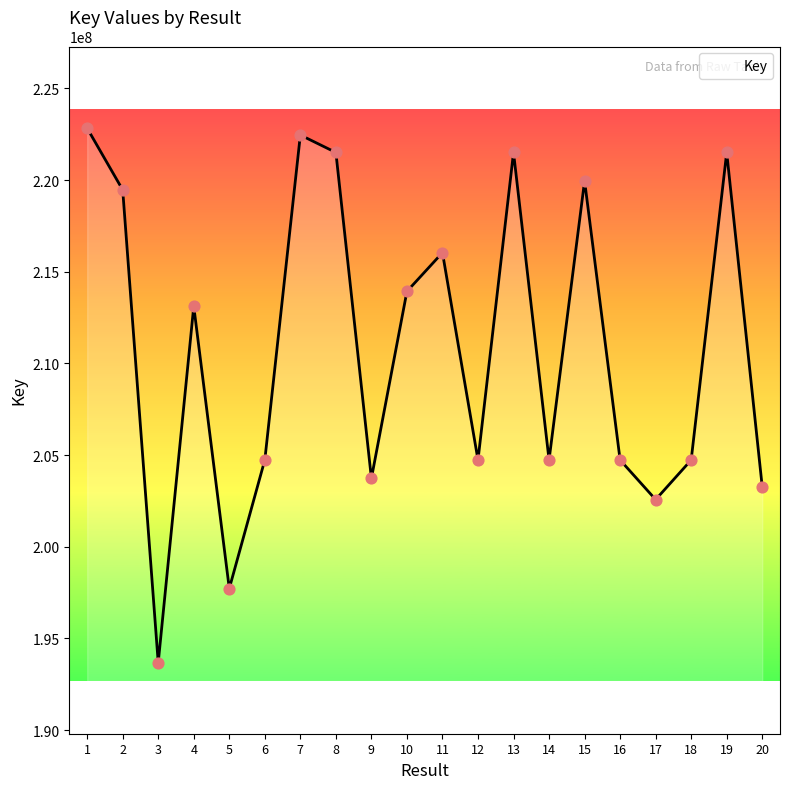

Which has a higher value, 18 or 20?

18